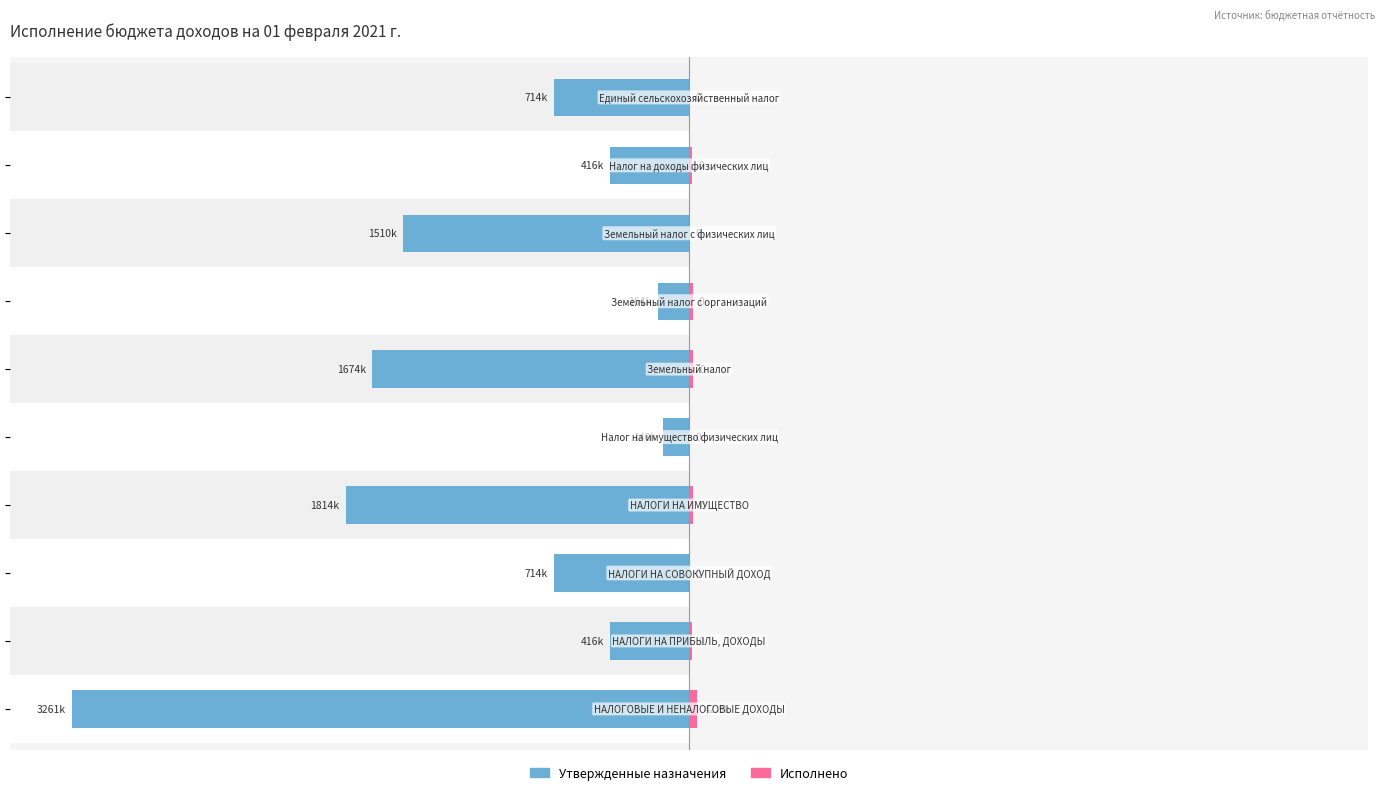

Rank the series by their maximum value, from lowest to highest.

Утвержденные назначения, Исполнено